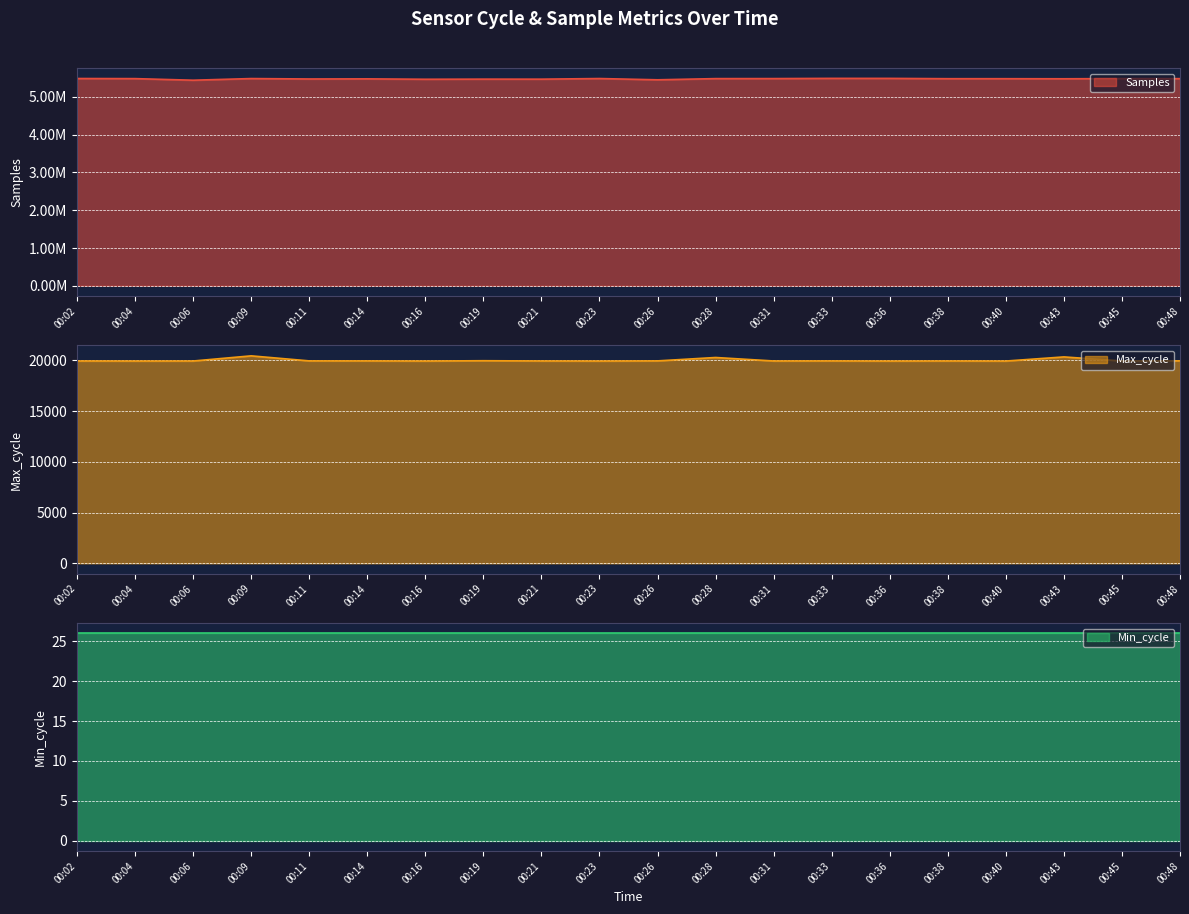

True or false: Max_cycle and Samples intersect in this chart.

False